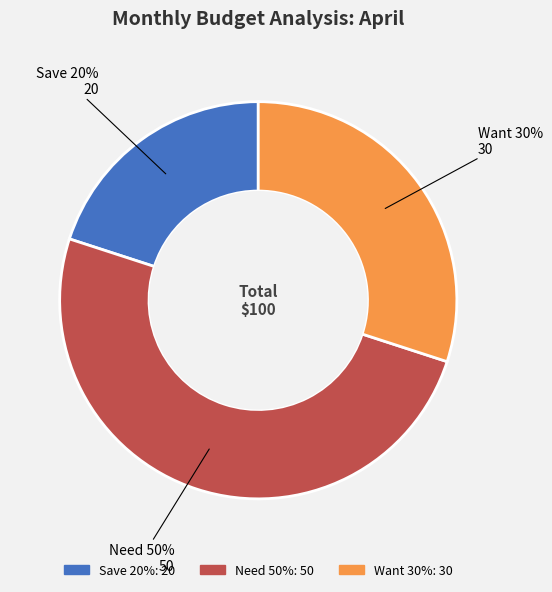

To the nearest percent, what is the combined percentage of Want 30% and Need 50%?

80%